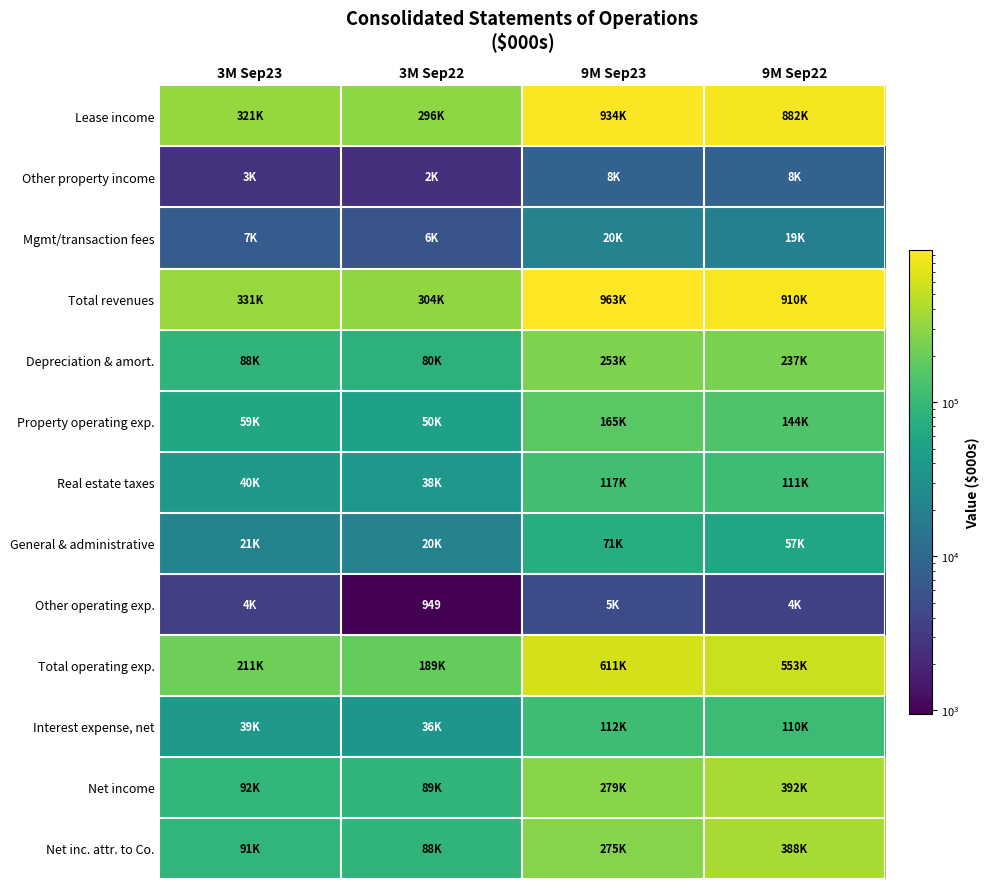

Rank the categories by Other property income value from highest to lowest.

9M Sep23, 9M Sep22, 3M Sep23, 3M Sep22